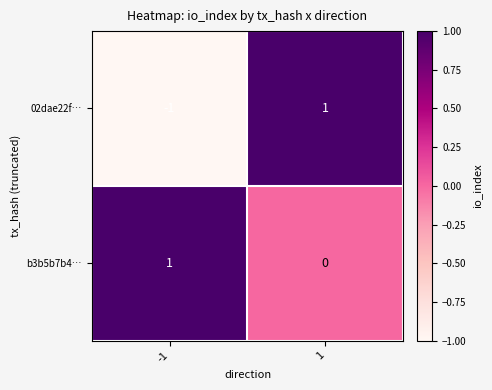

Which series changed the most between -1 and 1?

02dae22f…